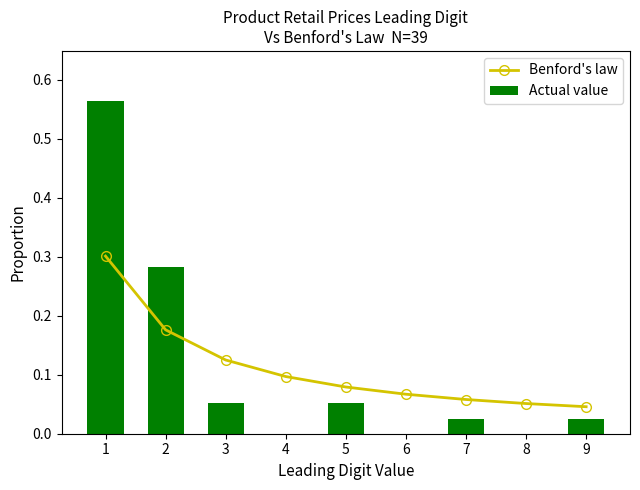

What is the sum of the Actual value values at 3 and 2?

0.3